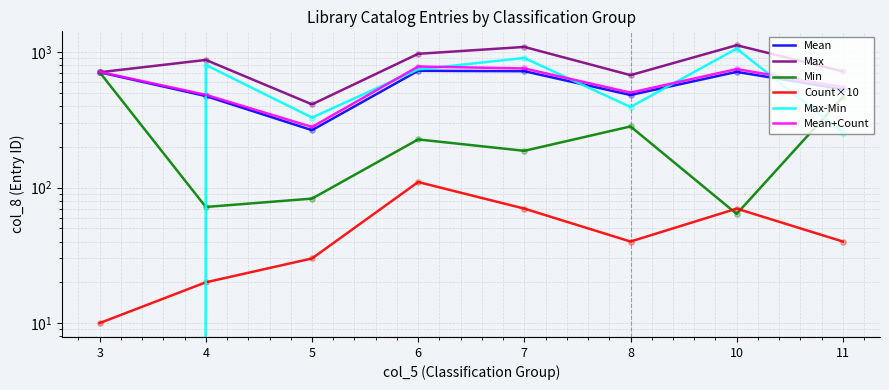

Which series has the widest spread of Y values?

Max-Min